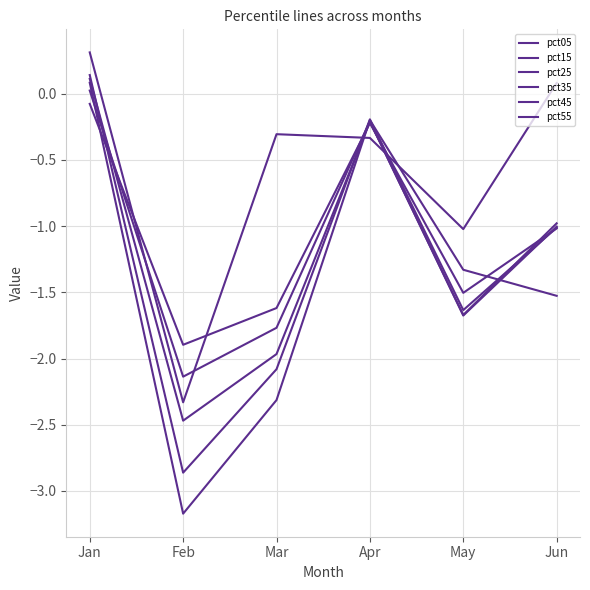

True or false: pct05 and pct45 intersect in this chart.

True